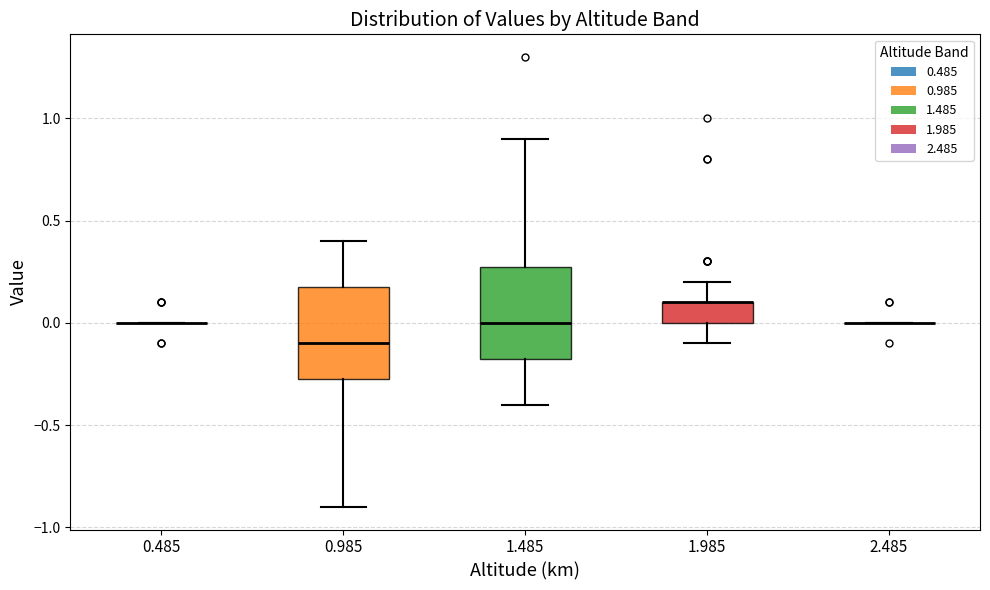

Reading left to right, transcribe this box plot: for each box, give where its median line is, the range the box spans, and where its two whiskers end, as read against the y-axis. The values are not printed on the chart, so give them approximately, as read against the axis.

0.485: box collapsed to a line at 0.00, whiskers 0.00 to 0.00
0.985: median -0.10, box -0.25 to 0.20, whiskers -0.90 to 0.40
1.485: median 0.00, box -0.15 to 0.30, whiskers -0.40 to 0.90
1.985: median 0.10 (drawn on the box's upper edge), box 0.00 to 0.10, whiskers -0.10 to 0.20
2.485: box collapsed to a line at 0.00, whiskers 0.00 to 0.00